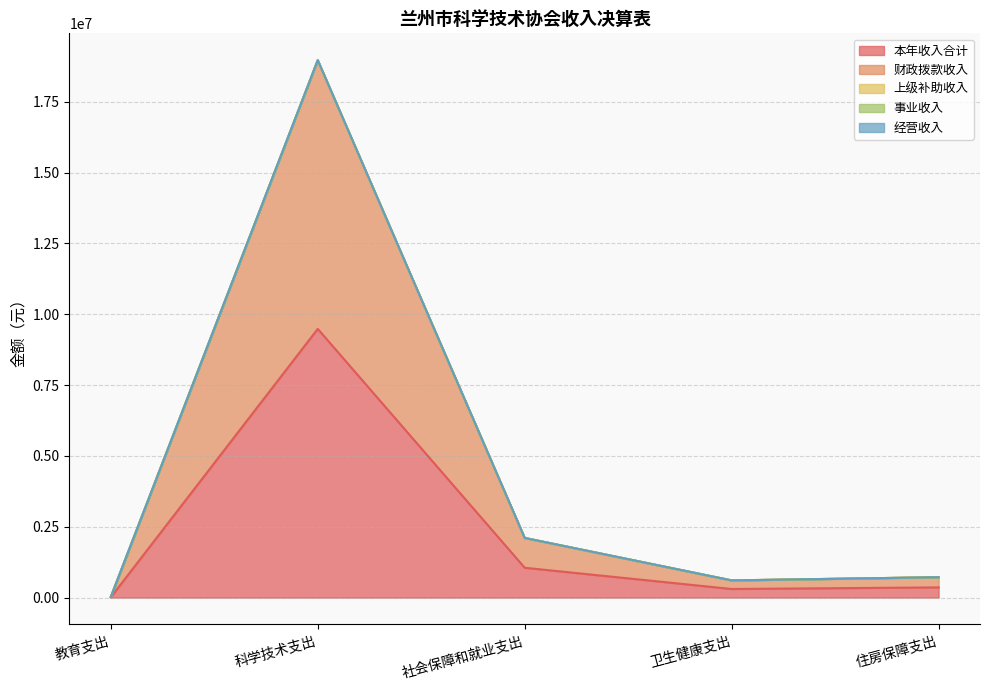

What is the spread (max minus min) of values at 社会保障和就业支出?

1052226.0